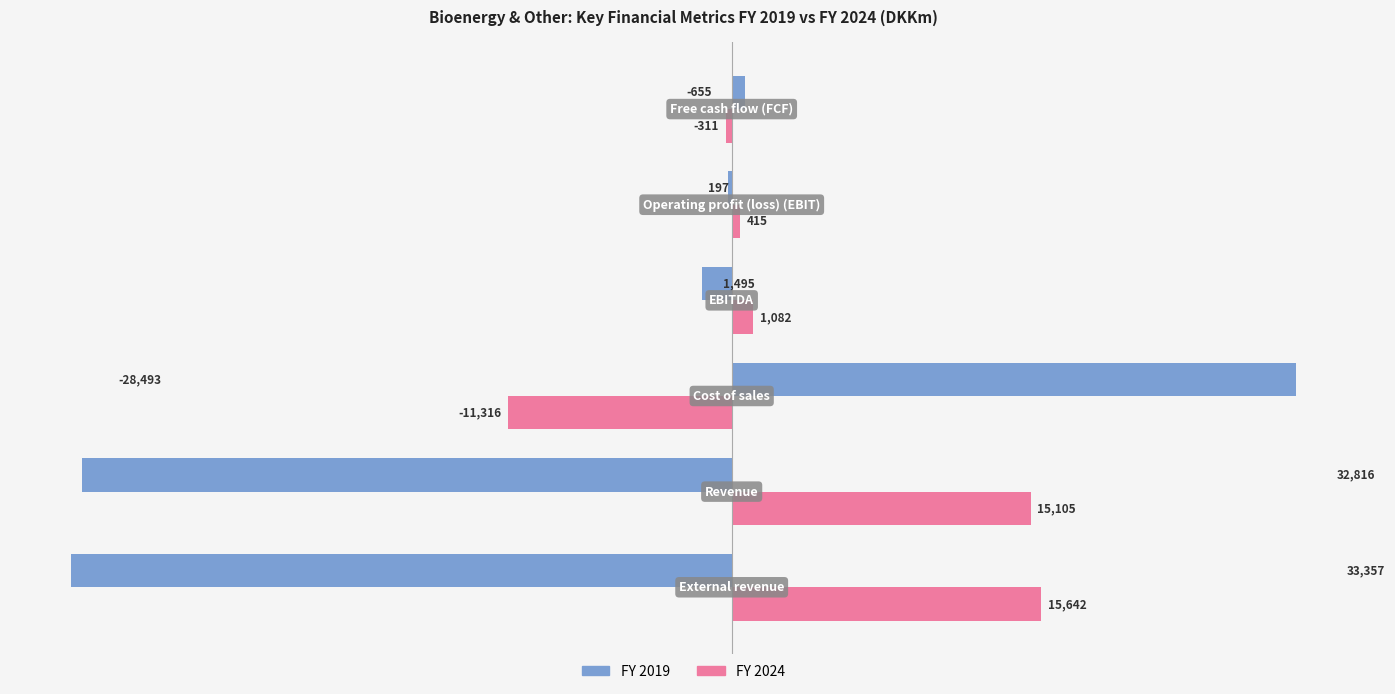

What is the sum of all FY 2019 values?

-38717